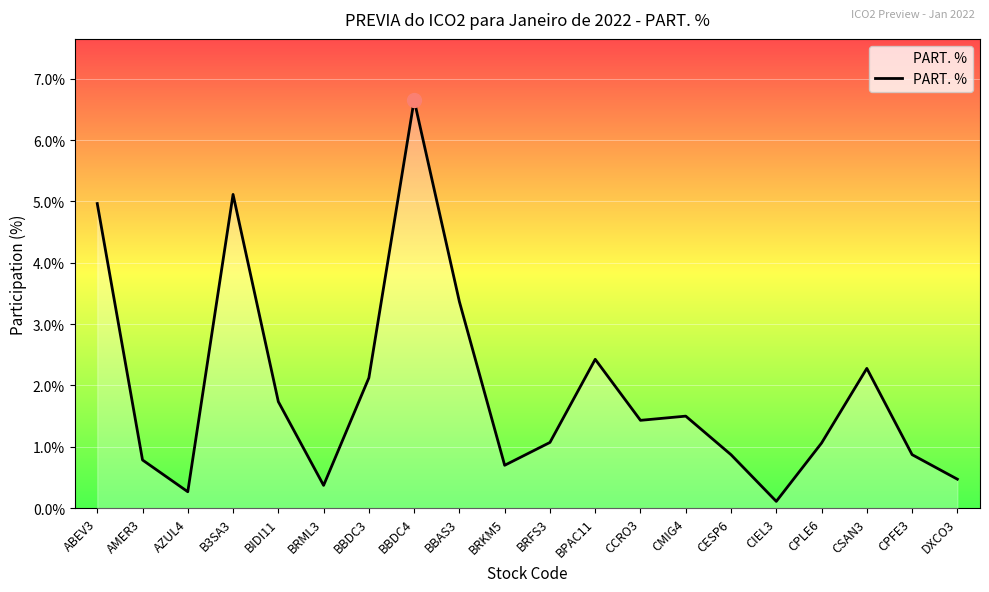

What position from the right is BIDI11?

16